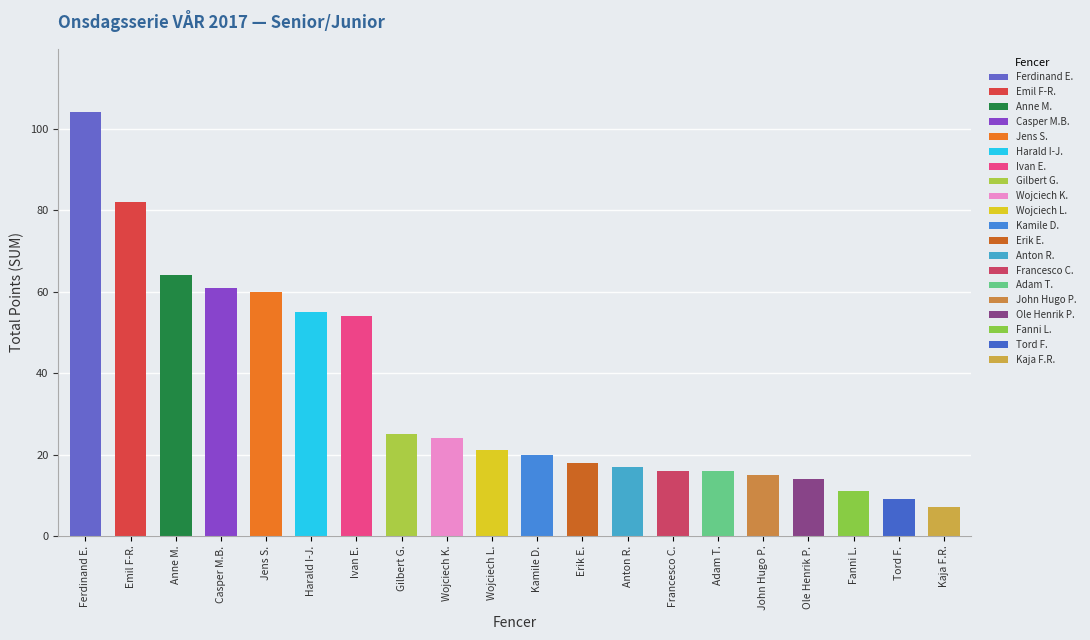

What is the value of the 7th bar from the left?

54